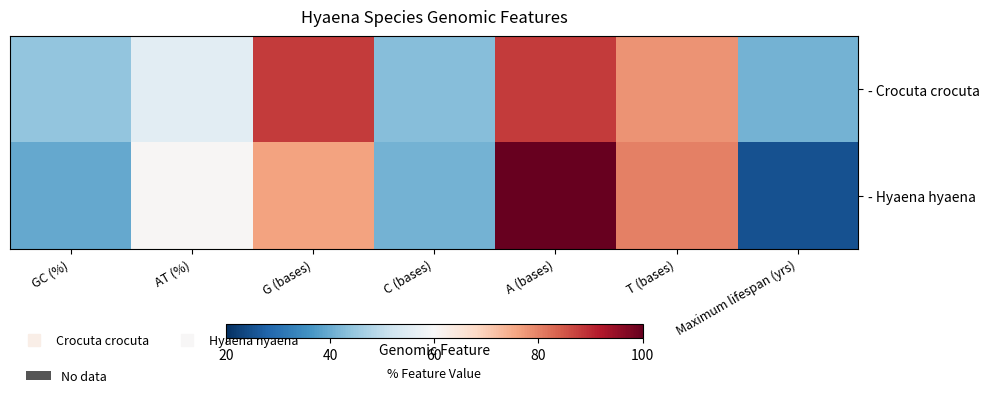

Between C (bases) and Maximum lifespan (yrs), which is larger?

C (bases)